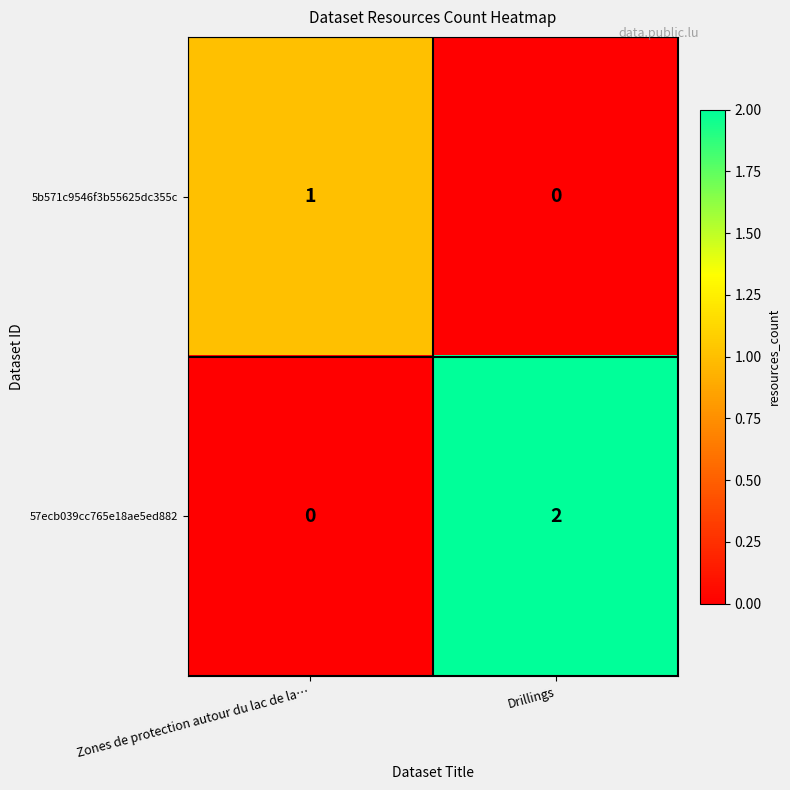

List the series in order of their peak value, highest first.

57ecb039cc765e18ae5ed882, 5b571c9546f3b55625dc355c